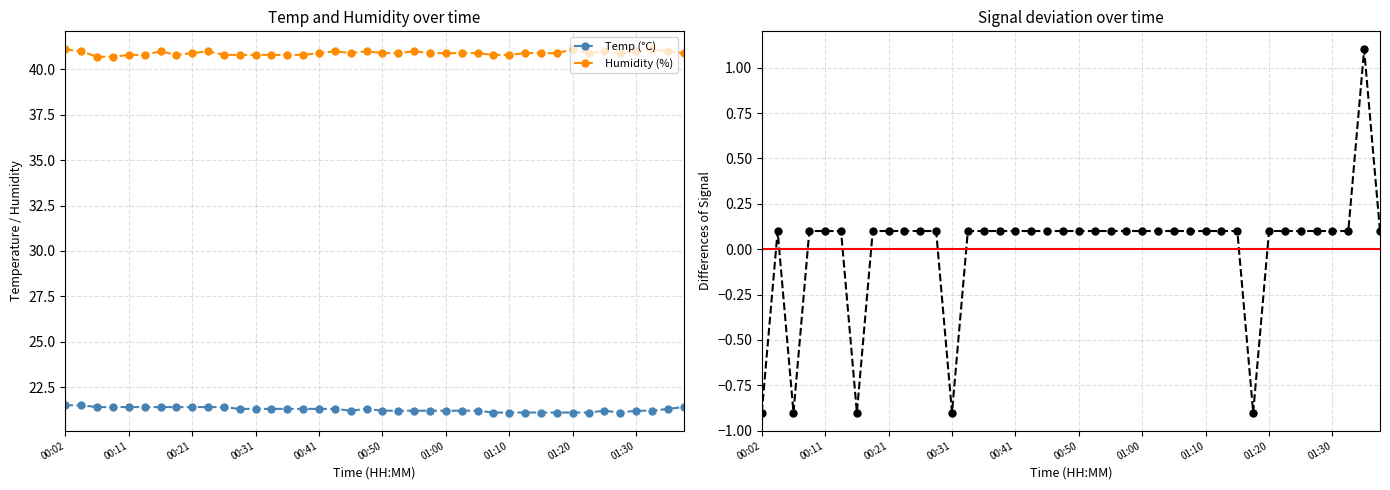

What is the maximum value shown in the chart?

41.1